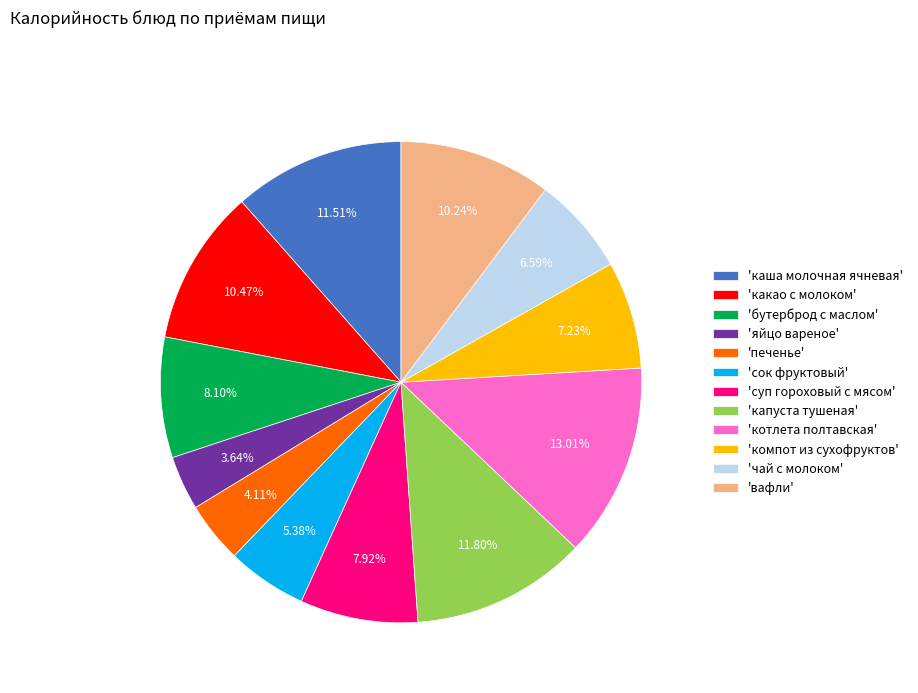

Is 'компот из сухофруктов' the majority of the pie?

No